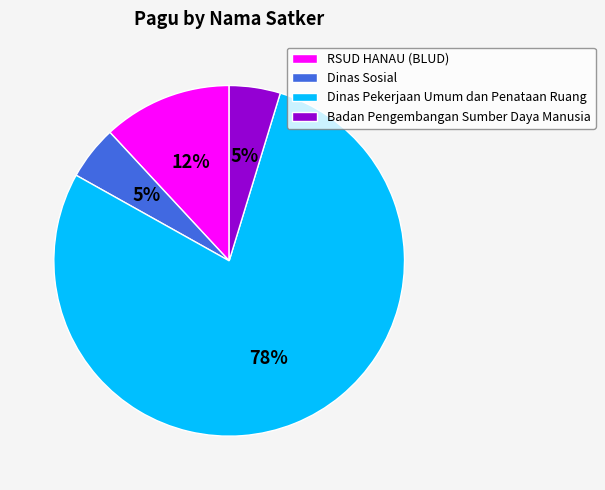

Count the number of slices in the pie.

4